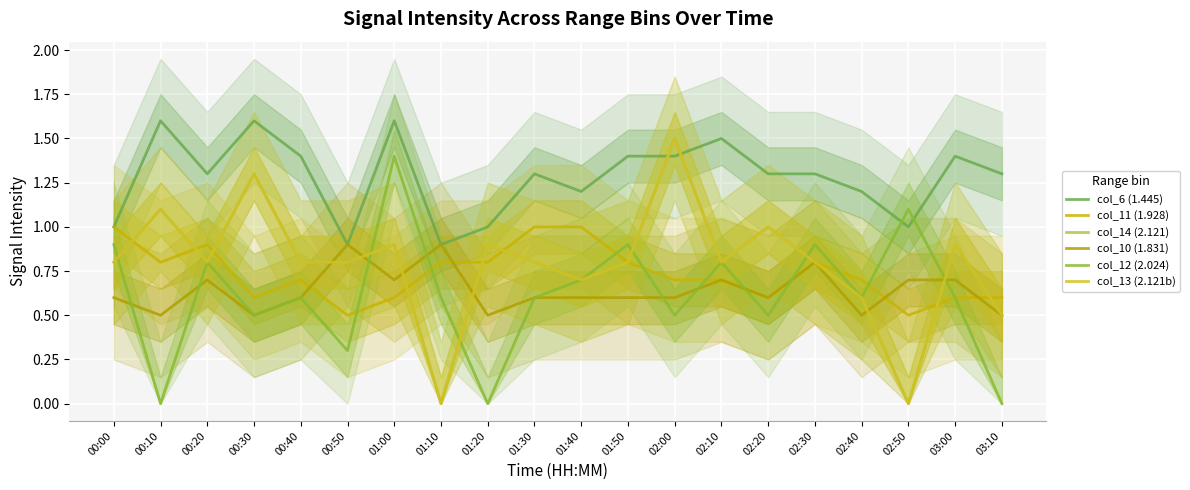

At how many categories does at least one series exceed 1?

16